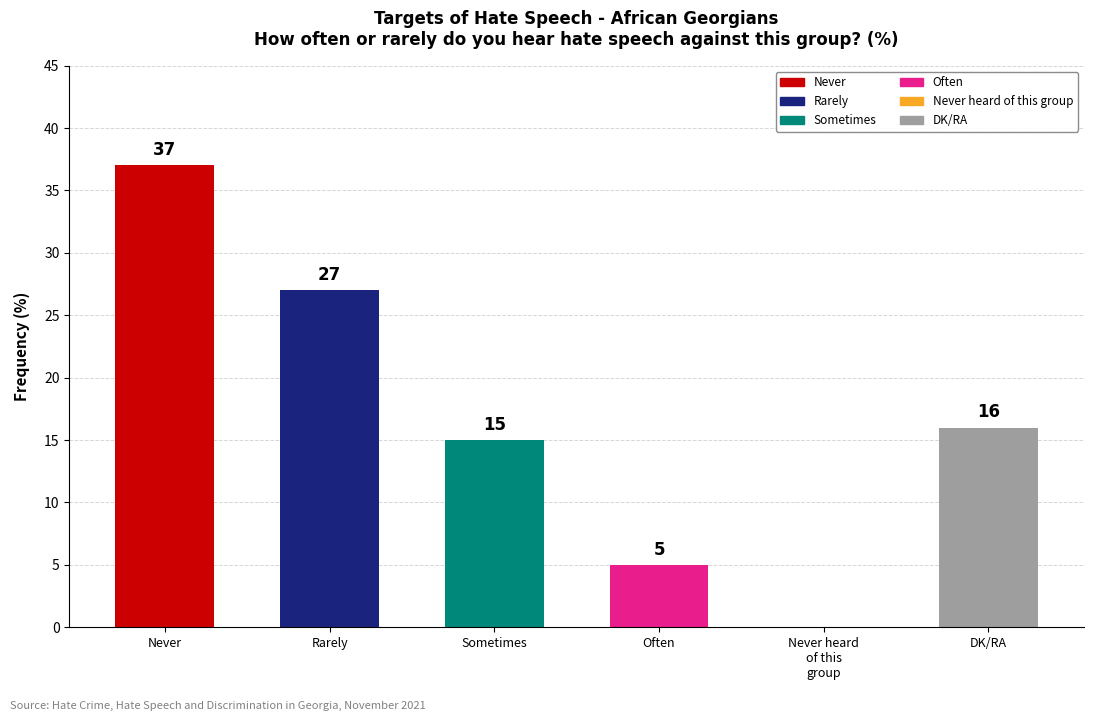

Where is the data nearest to the value 18?

DK/RA